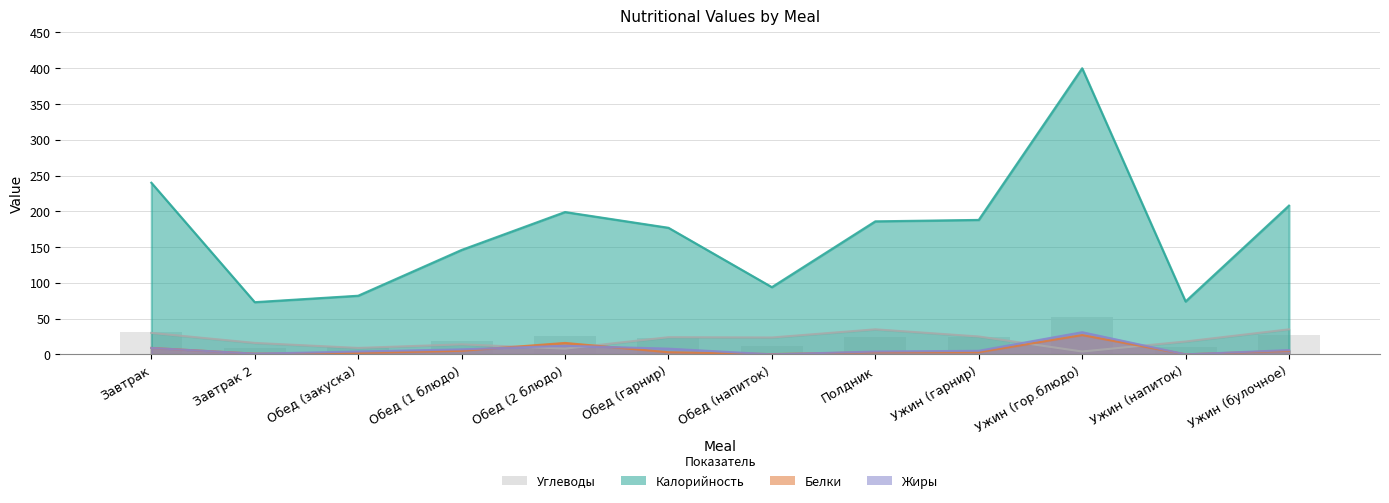

At how many categories does at least one series exceed 57?

12